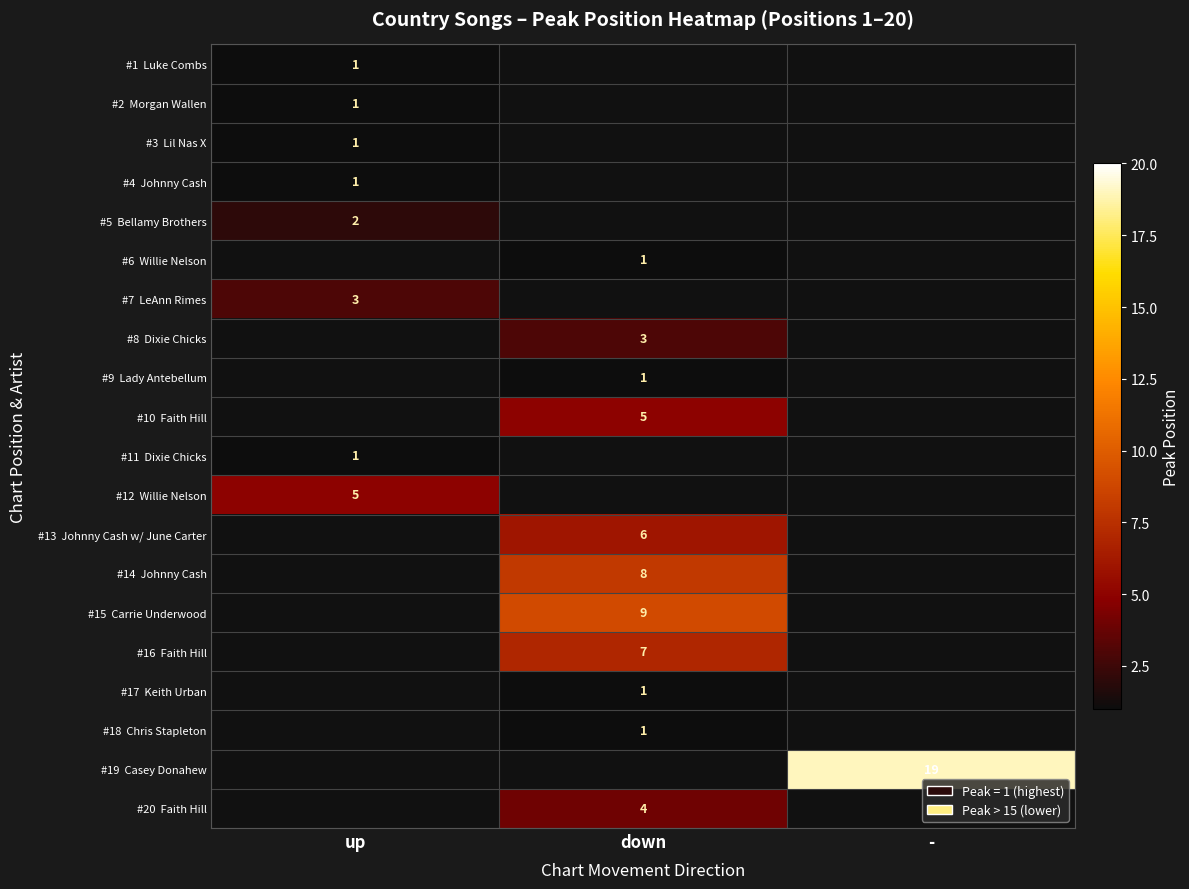

Where is #2 Morgan Wallen nearest to the value 1?

up